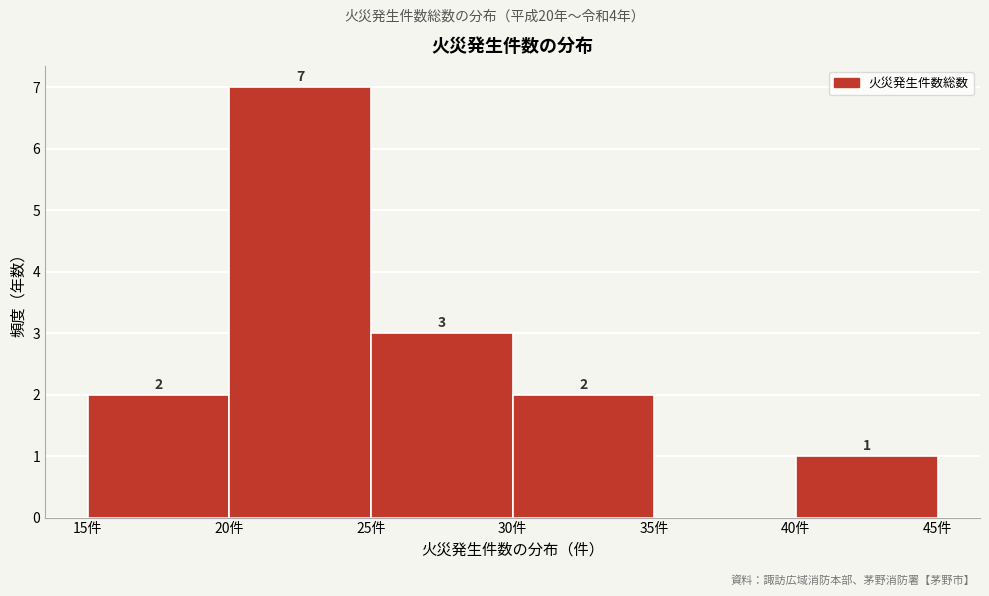

Over which range of the x-axis is the bar tallest?

20 to 25